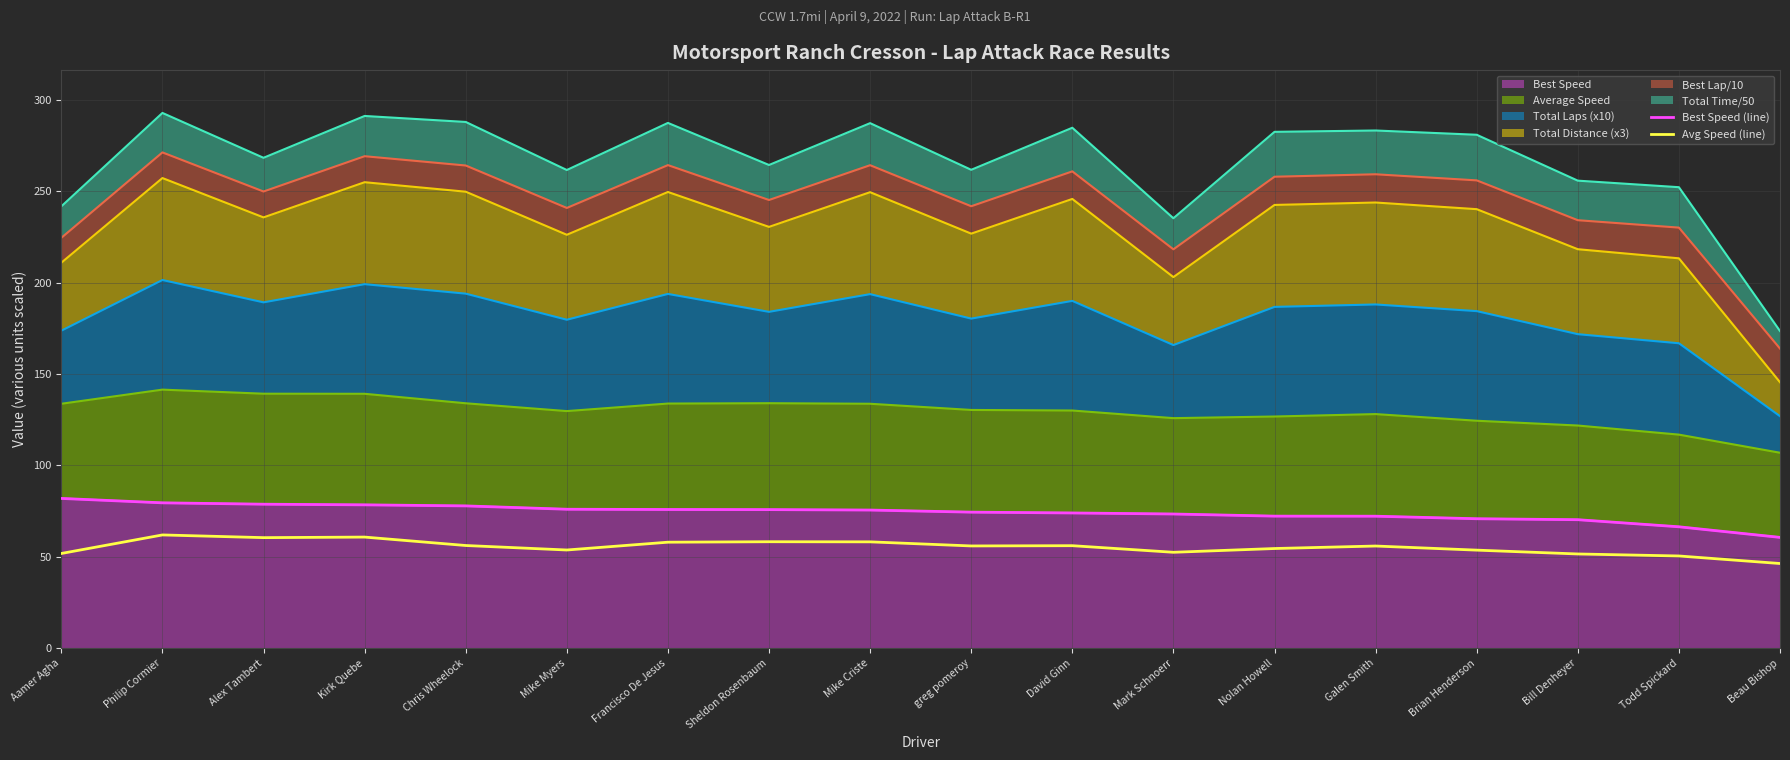

How many categories are shown in the chart?

18